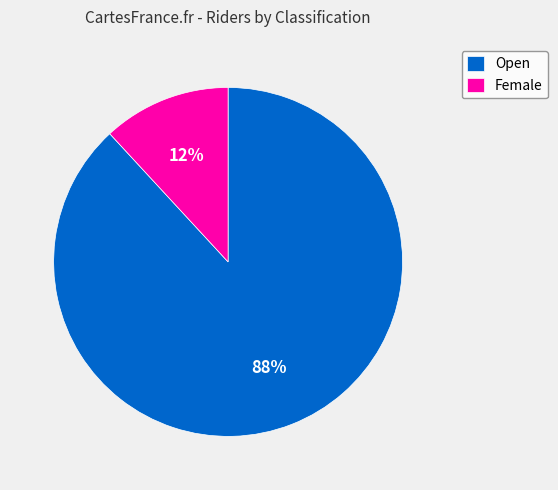

Which has a higher value, Open or Female?

Open